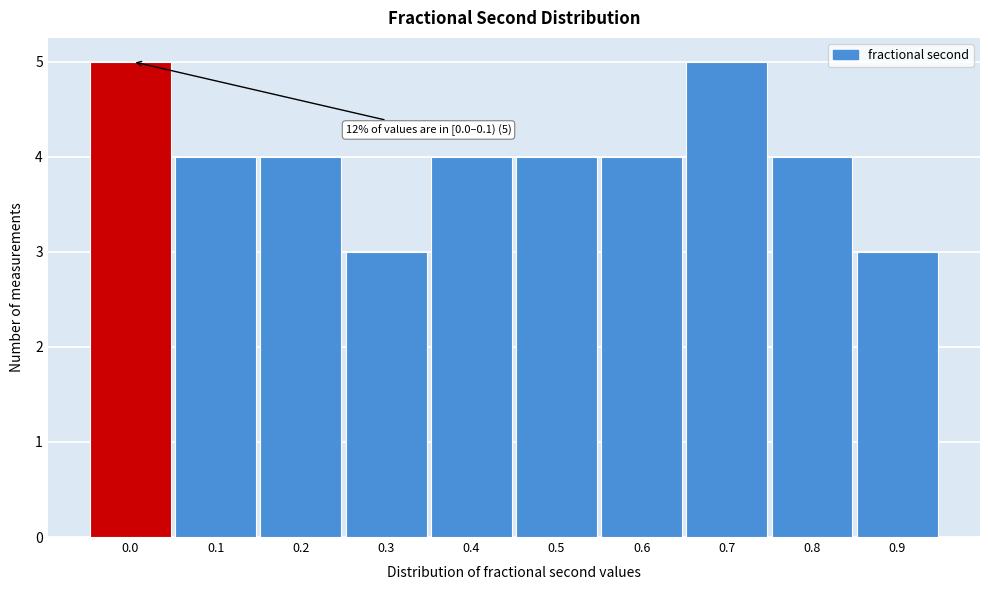

Reading right to left, extract all data points from this chart.

3	4	5	4	4	4	3	4	4	5